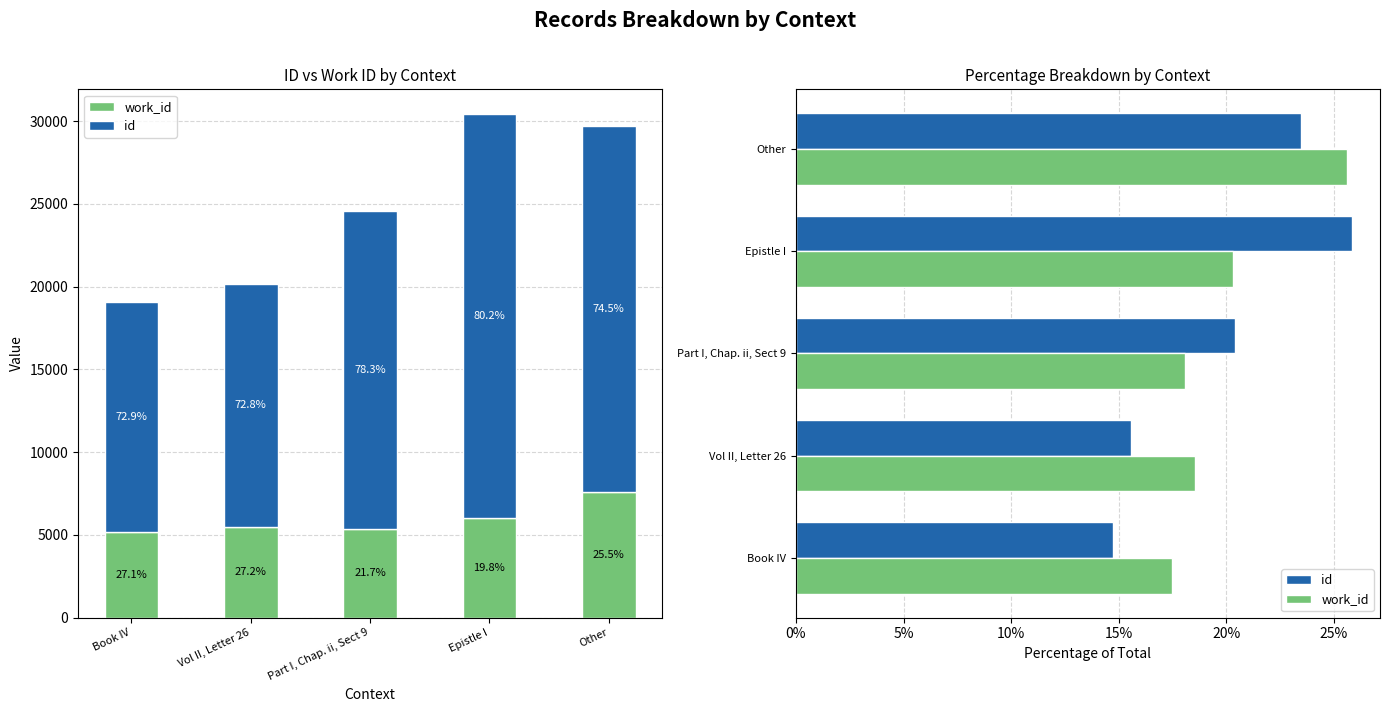

Is it true that work_id equals 11.2 at Part I, Chap. ii, Sect 9?

False